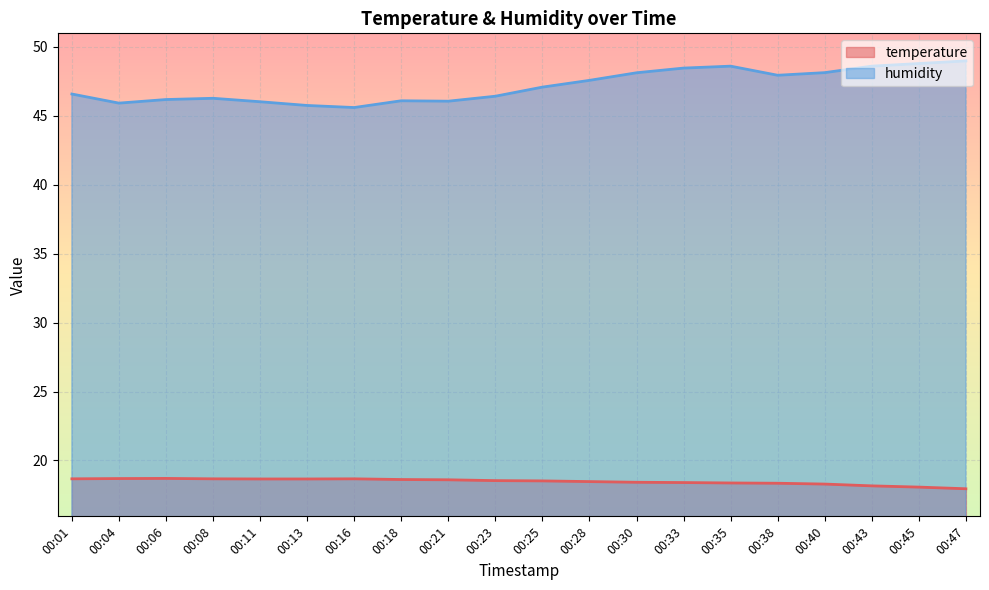

True or false: humidity and temperature intersect in this chart.

False